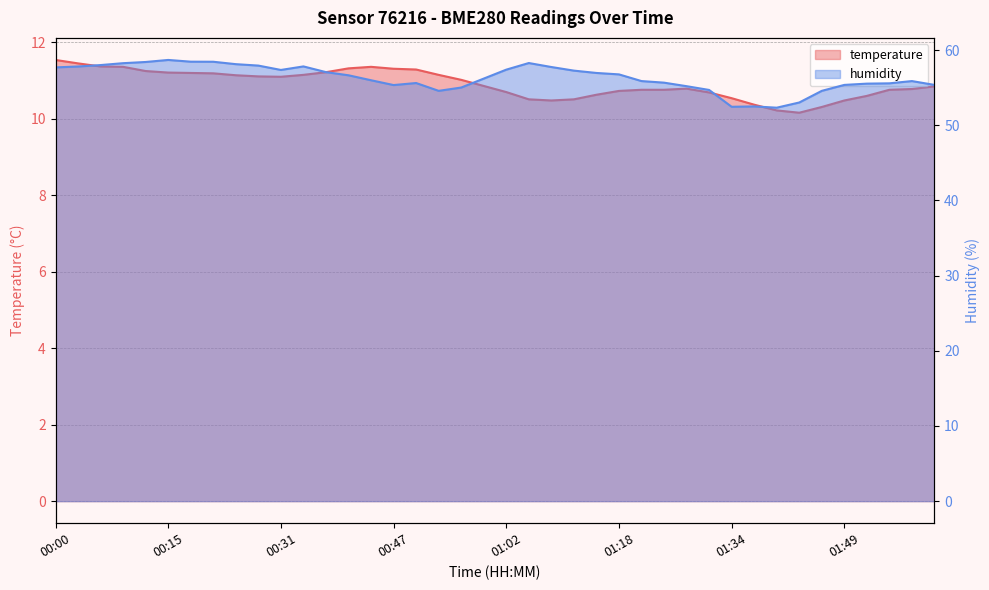

Rank the series by their maximum value, from highest to lowest.

humidity, temperature